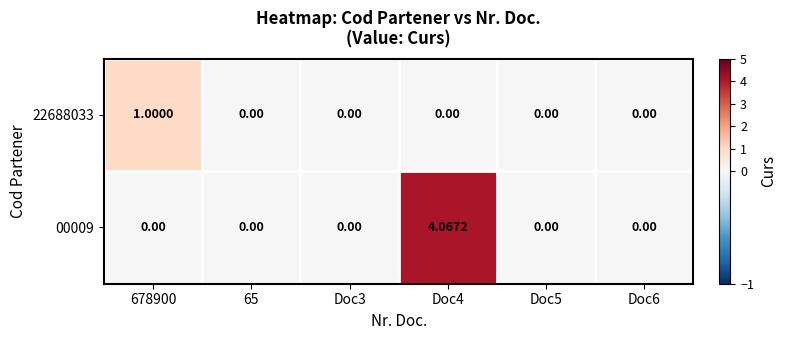

List the series in order of their overall mean, highest first.

00009, 22688033